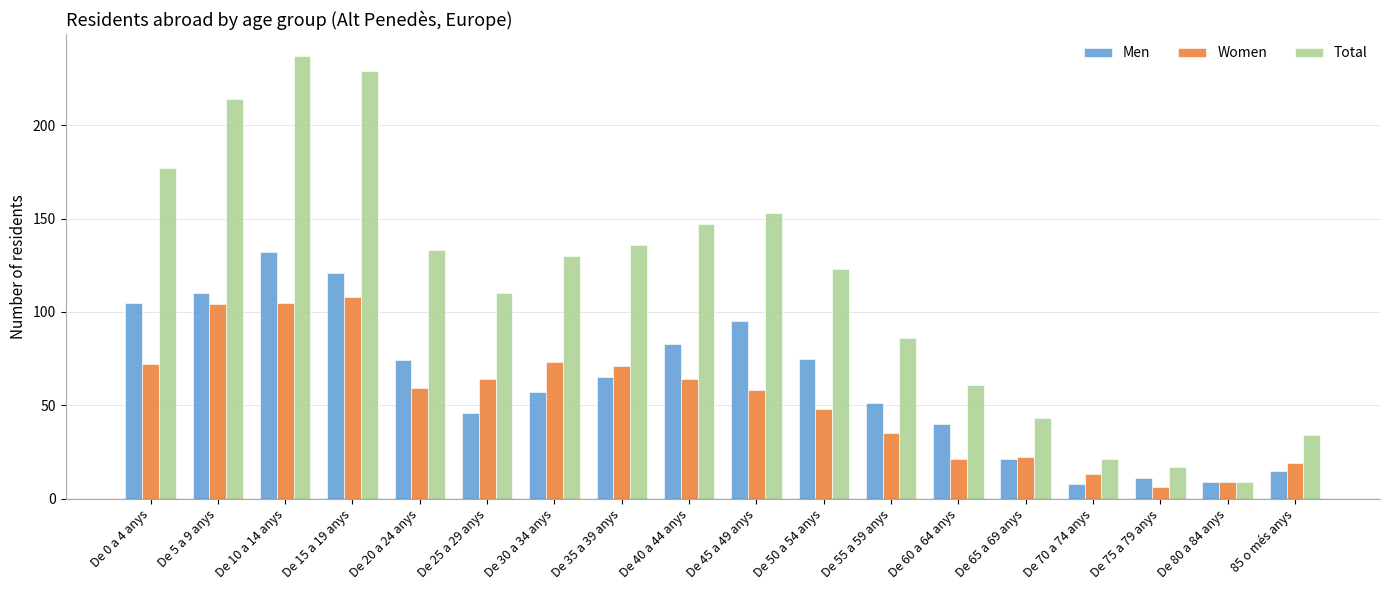

How many series are shown in this chart?

3